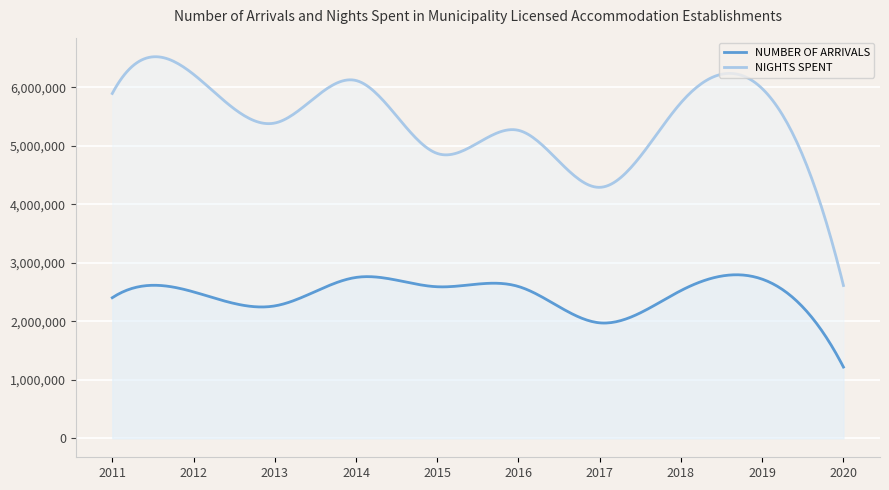

List the series in order of their peak value, lowest first.

NUMBER OF ARRIVALS, NIGHTS SPENT